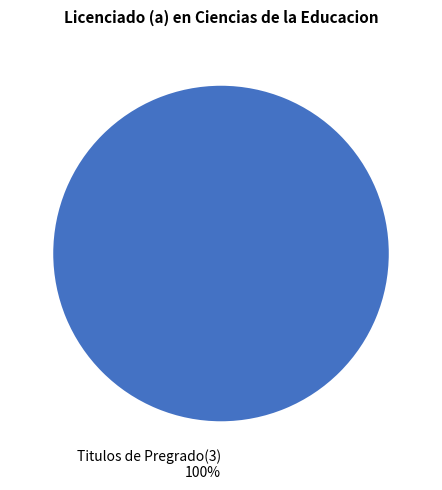

Does any single category account for the majority?

Yes